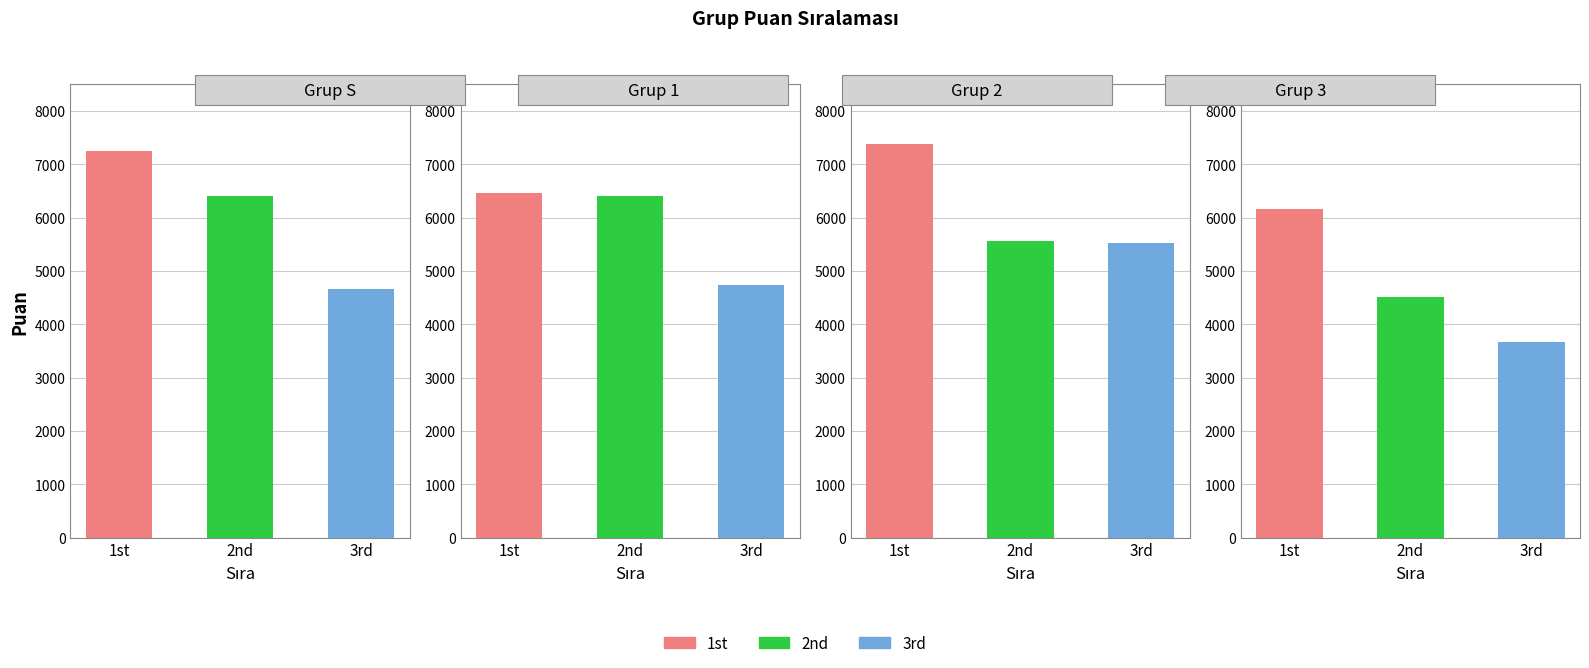

The value of 1st place at Grup 1 is 2743. True or false?

False